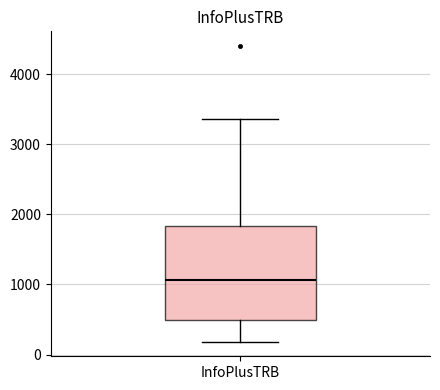

Read this box plot against the y-axis: the position of the median line, the range covered by the box, and the ends of both whiskers. The values are not printed on the chart, so give them approximately, as read against the axis.

median 1100, box 500 to 1800, whiskers 200 to 3400